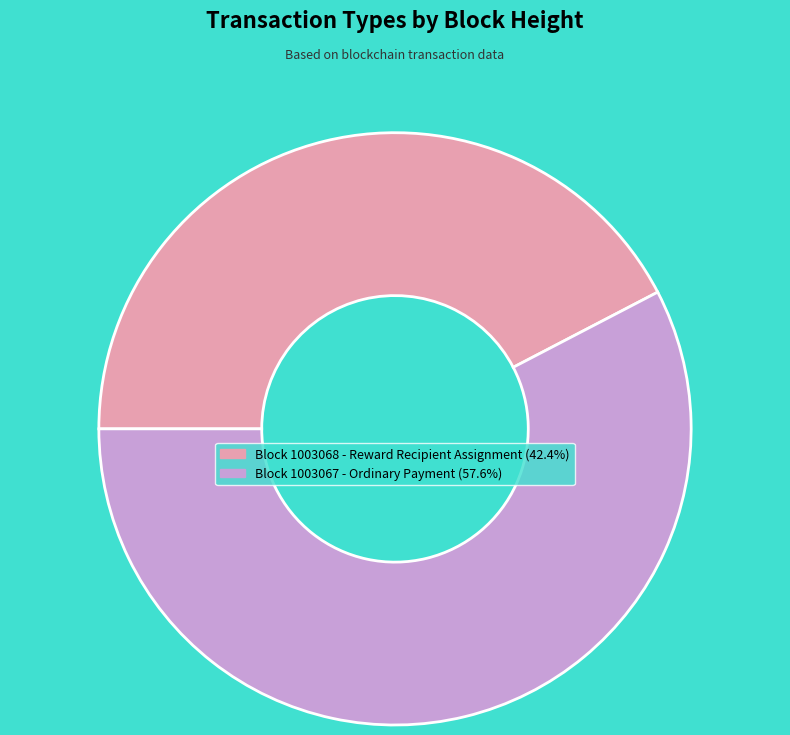

Is there a majority slice in this chart?

Yes